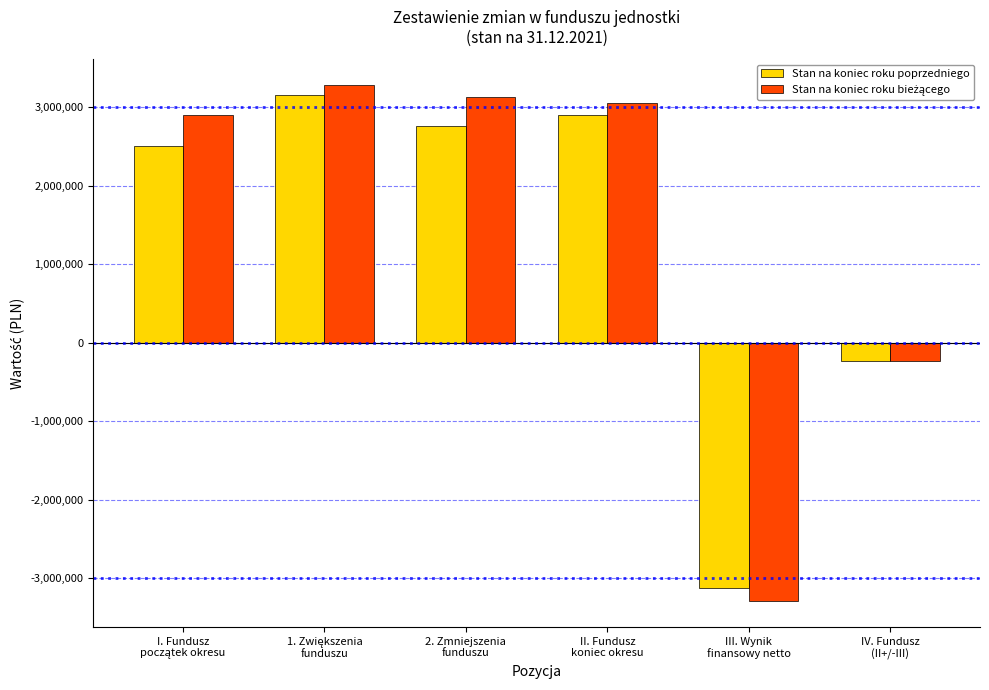

At how many categories does at least one series exceed 1169197?

4